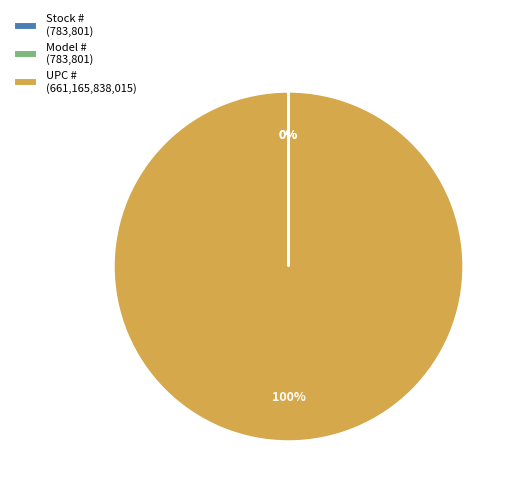

What percentage is the UPC # (661,165,838,015) slice, to the nearest percent?

100%